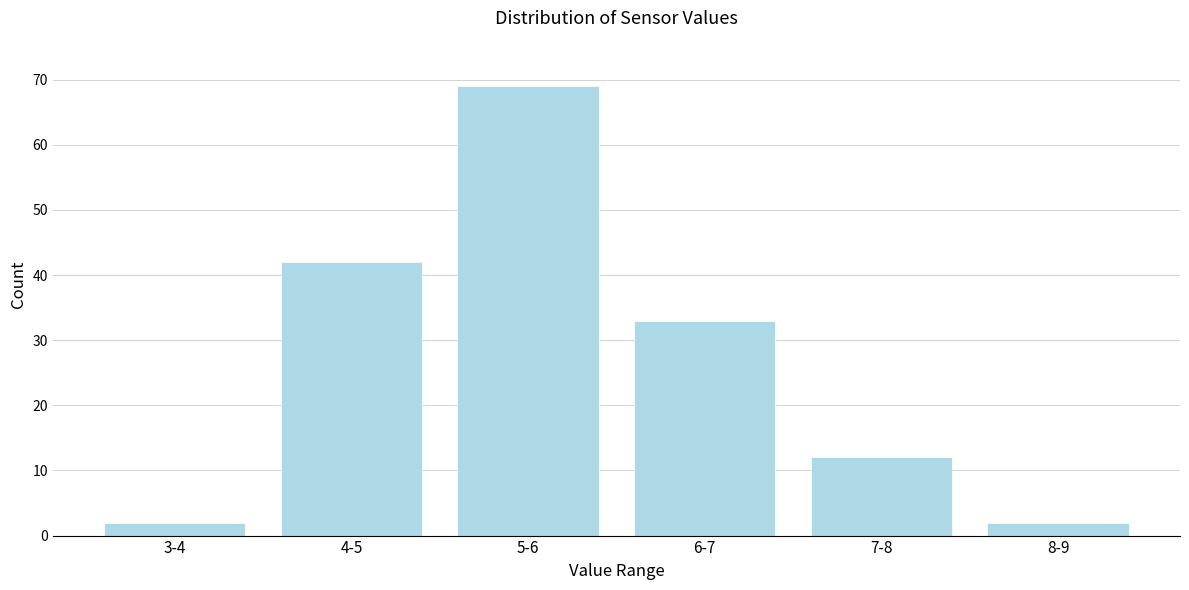

Reading right to left, transcribe all the data shown in this chart.

2	12	33	69	42	2